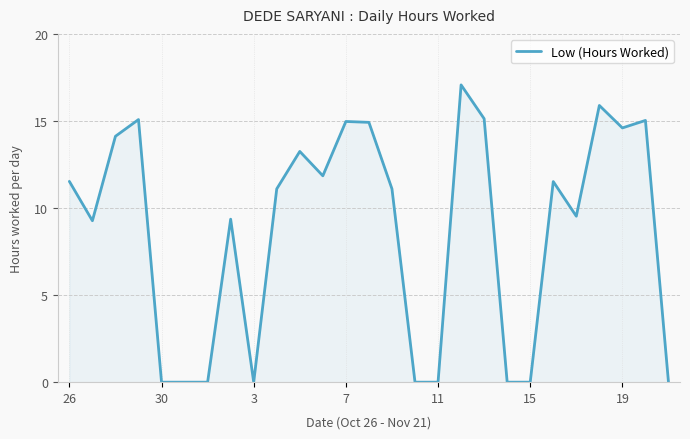

What is the greatest value displayed?

17.1